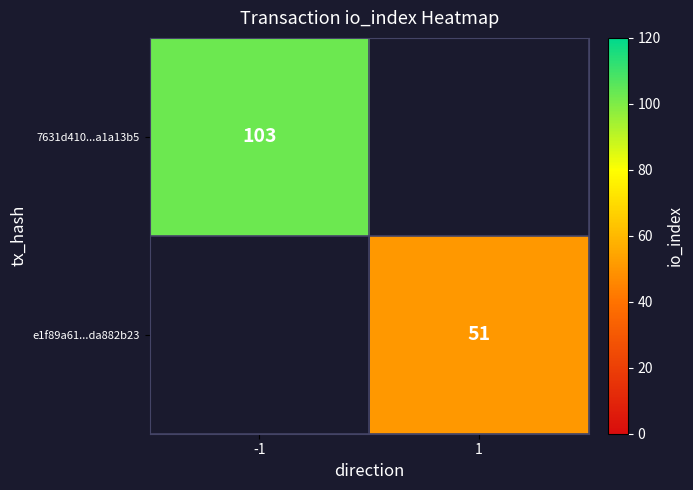

The value of 7631d410...a1a13b5 at -1 is 150. True or false?

False